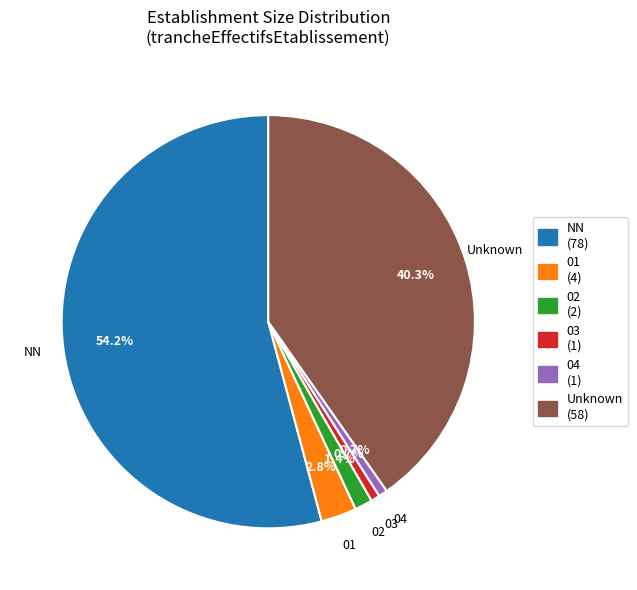

How many slices are in this pie chart?

6